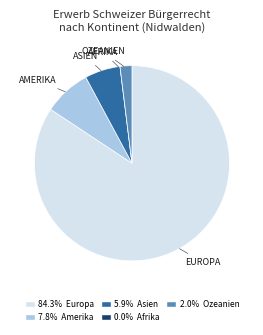

Is there any slice that represents more than half of the pie?

Yes